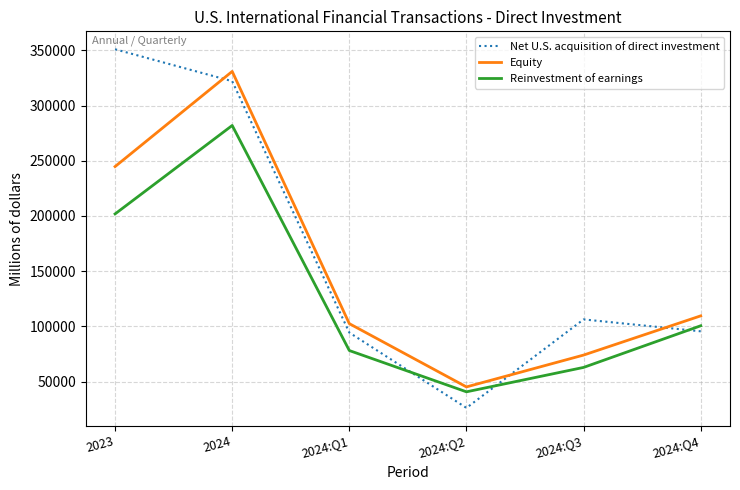

Which category has the lowest value in the Reinvestment of earnings series?

2024:Q2